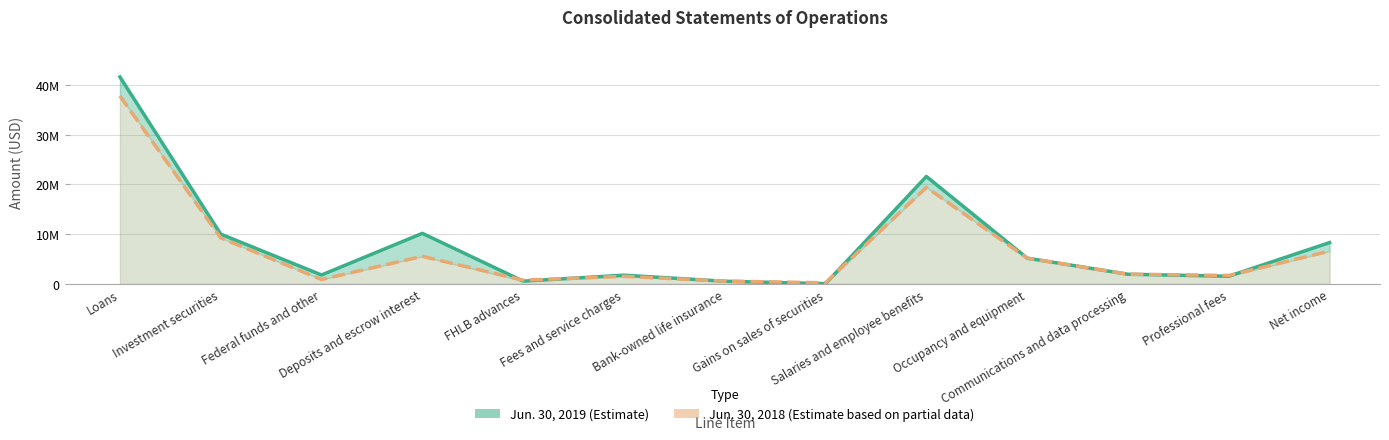

Between which two adjacent categories do Jun. 30, 2019 and Jun. 30, 2018 first intersect?

Deposits and escrow interest and FHLB advances